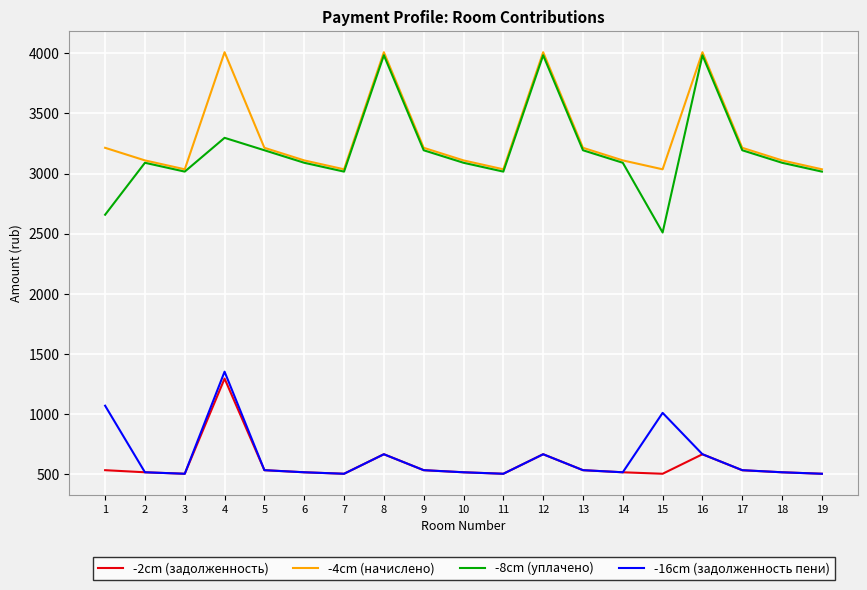

True or false: -4cm (начислено) and -2cm (задолженность) cross at least once.

False